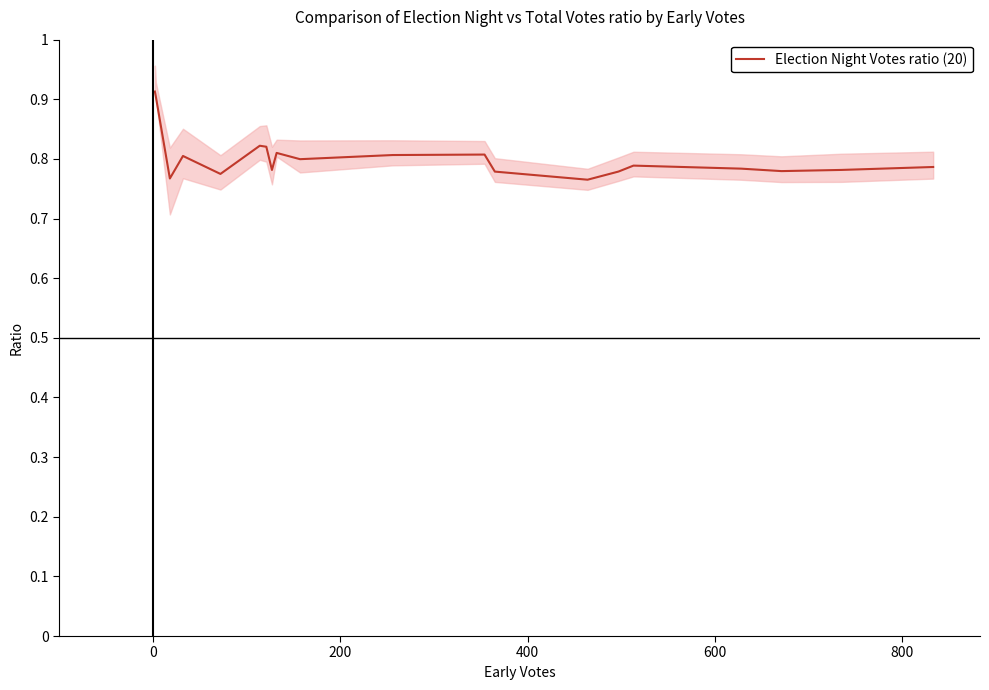

How many interior local peaks (higher than both neighbors) does the data have?

5